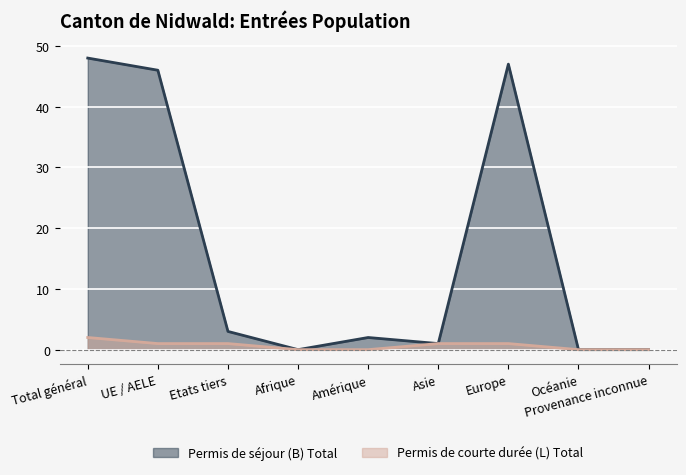

Which has a higher value, Asie or Amérique?

Amérique